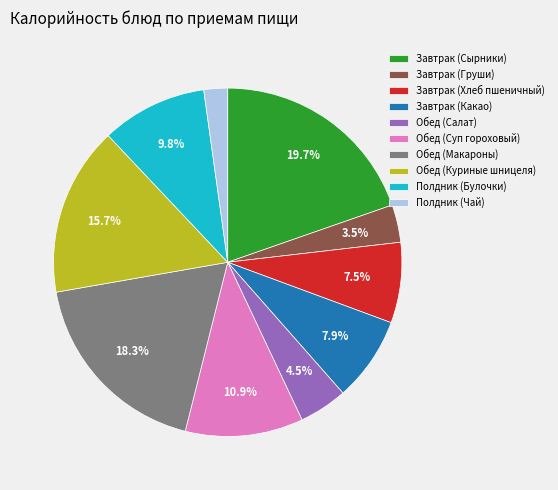

To the nearest percent, what portion does Обед (Суп гороховый) represent?

11%